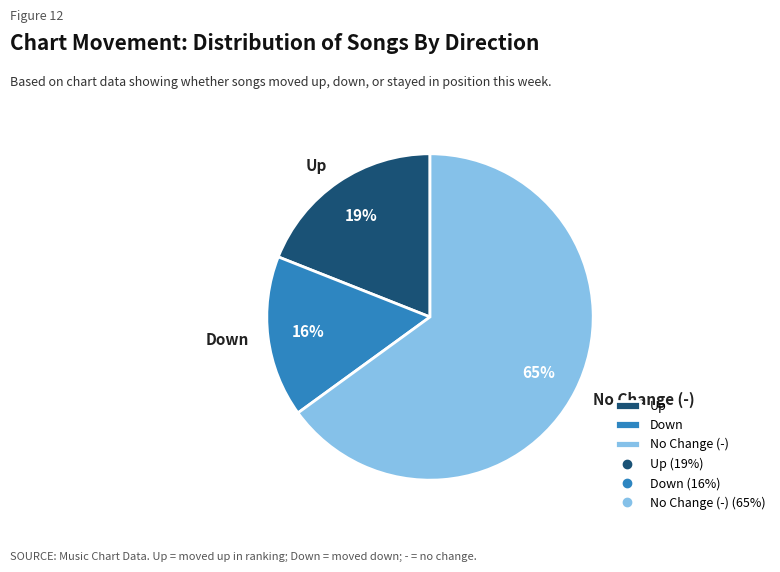

To the nearest percent, what is the average slice percentage?

33%